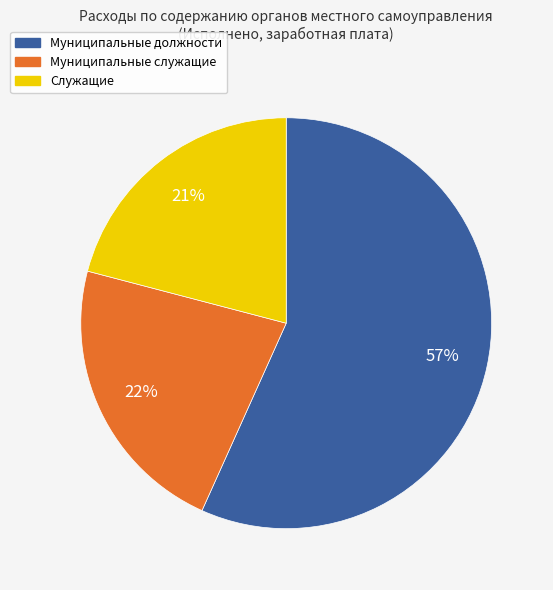

How many segments does this pie chart have?

3